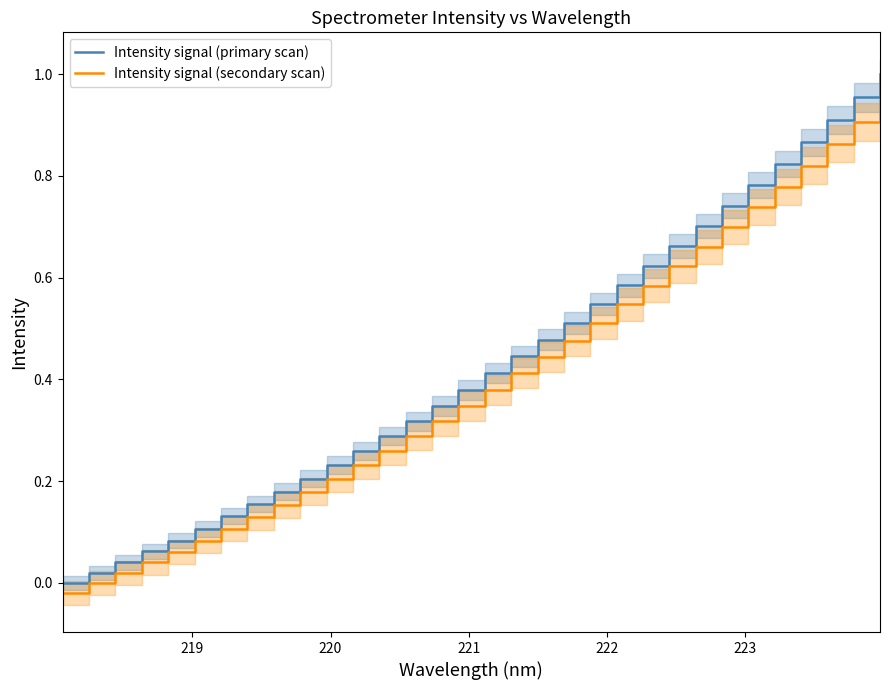

Reading left to right, list all the values displayed in this chart.

Intensity signal (primary scan): 0.0	0.0	0.0	0.1	0.1	0.1	0.1	0.2	0.2	0.2	0.2	0.3	0.3	0.3	0.3	0.4	0.4	0.4	0.5	0.5	0.5	0.6	0.6	0.7	0.7	0.7	0.8	0.8	0.9	0.9	1.0	1.0
Intensity signal (secondary scan): -0.0	-0.0	0.0	0.0	0.1	0.1	0.1	0.1	0.2	0.2	0.2	0.2	0.3	0.3	0.3	0.3	0.4	0.4	0.4	0.5	0.5	0.5	0.6	0.6	0.7	0.7	0.7	0.8	0.8	0.9	0.9	0.9